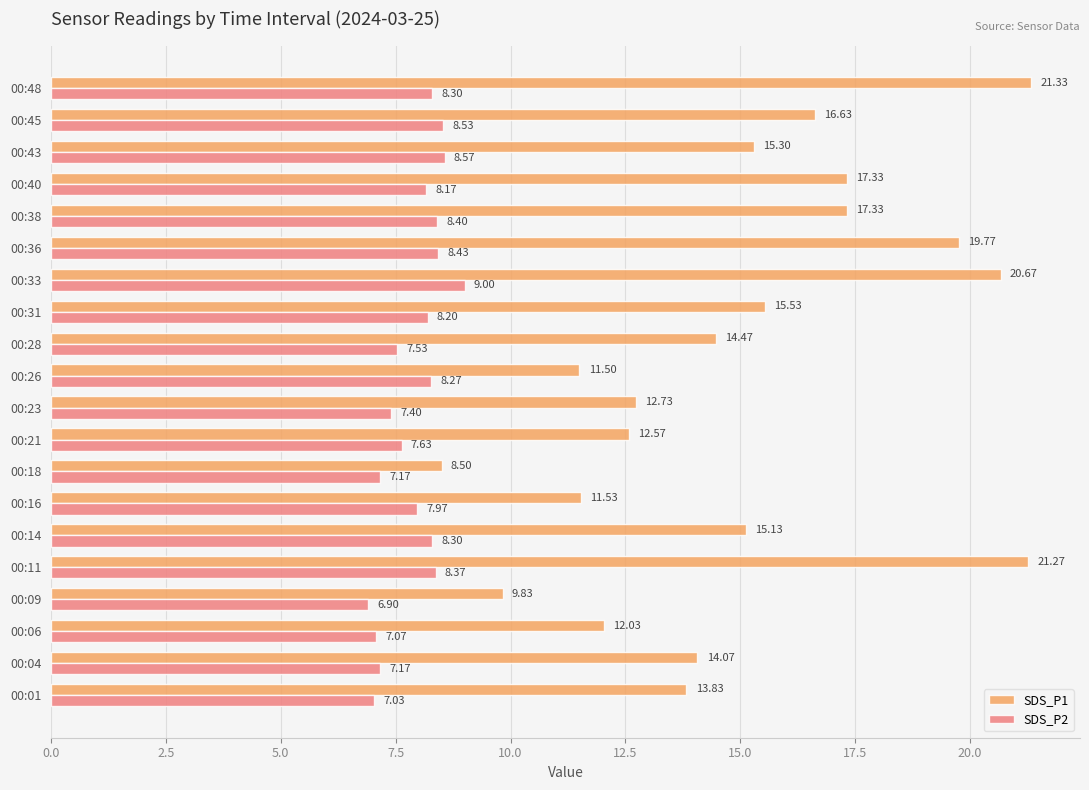

How many values in the SDS_P1 series exceed 15?

10